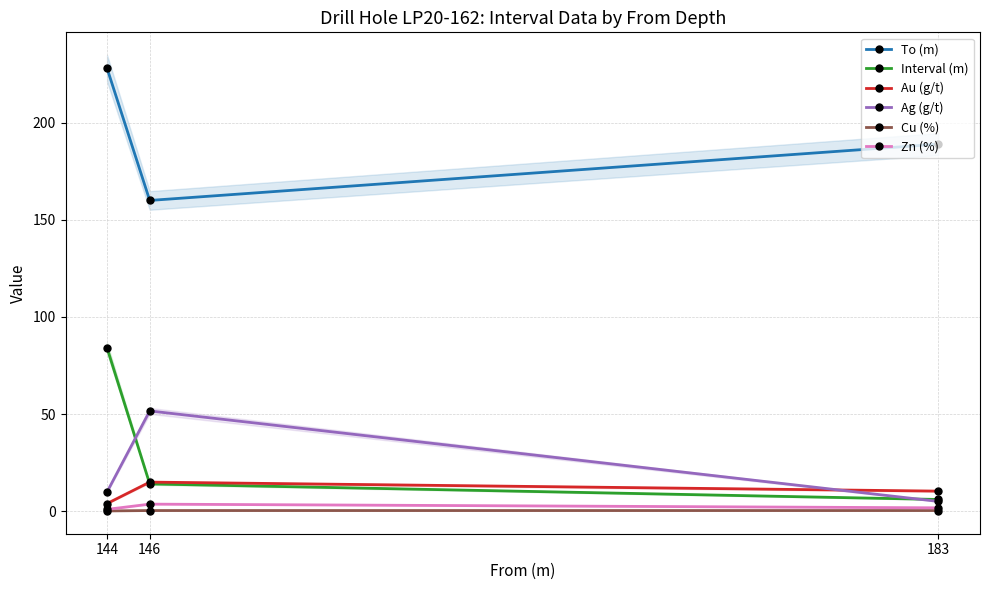

What is the value of the Interval (m) point at the 1st from the left?

84.0